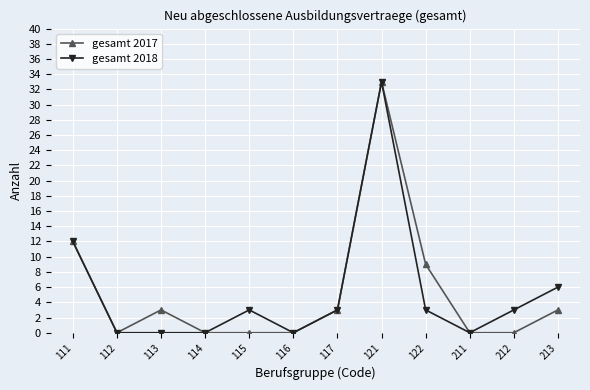

True or false: gesamt 2018 has more than 0 points higher than both neighbors.

True